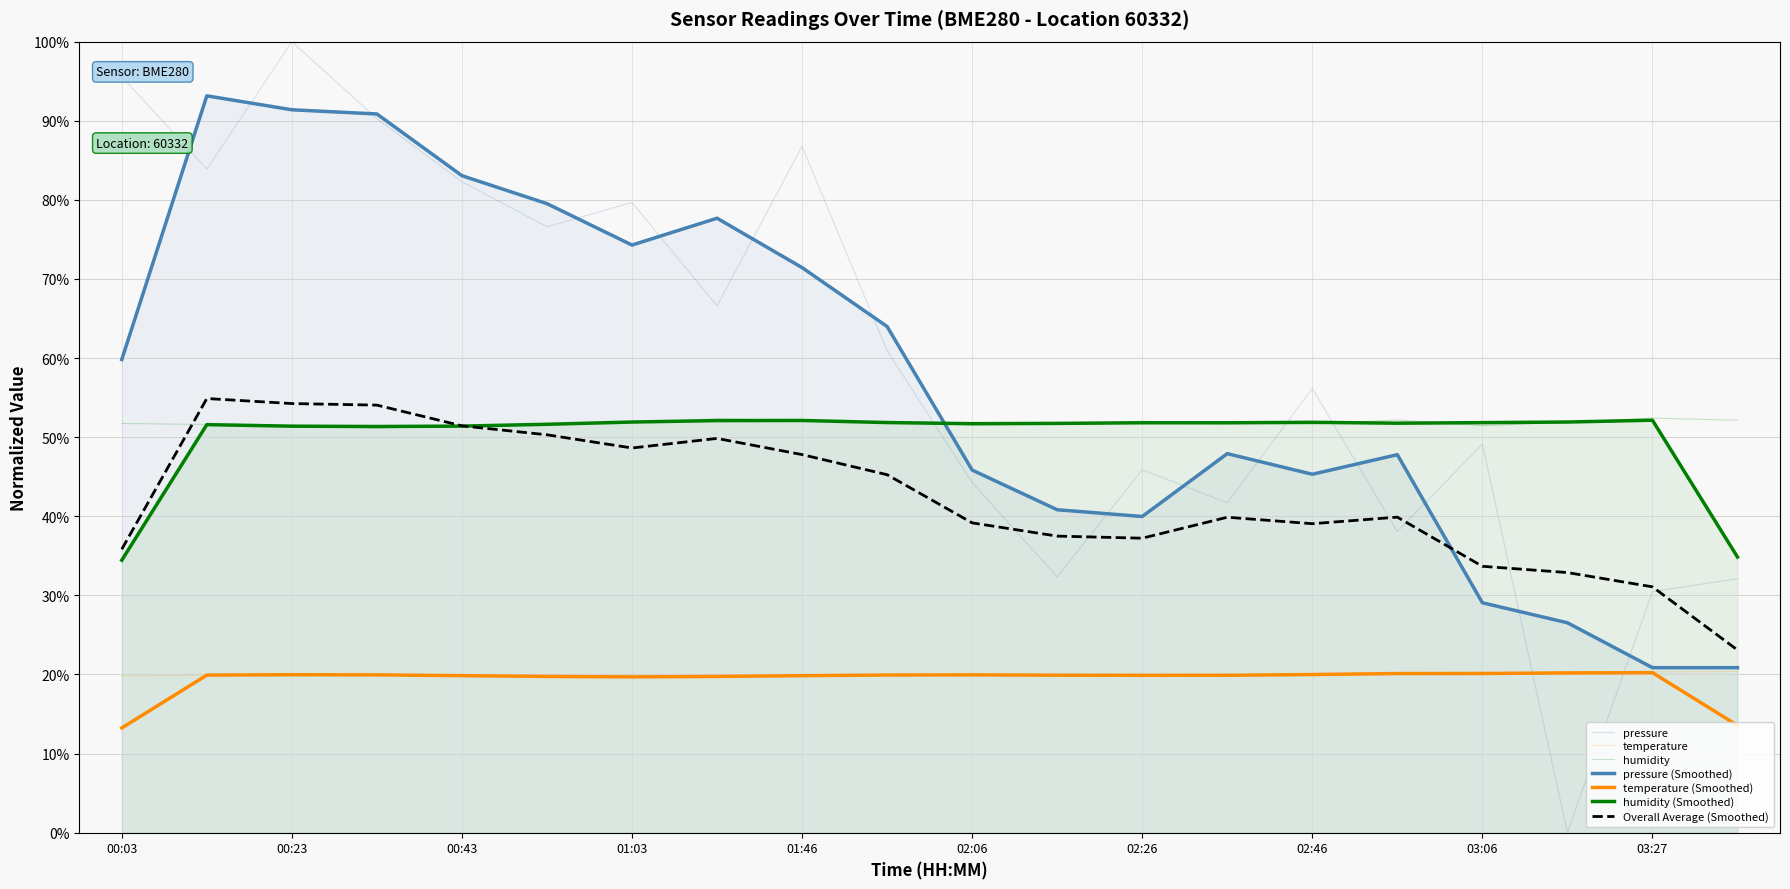

Reading left to right, extract all data points from this chart.

pressure: 95.6	83.9	100.0	90.3	82.3	76.6	79.7	66.6	86.8	60.9	44.3	32.3	45.9	41.7	56.2	38.1	49.1	0.0	30.5	32.1
temperature: 19.8	19.9	20.0	19.9	19.9	19.7	19.6	19.7	19.9	19.9	20.0	20.0	19.8	19.9	20.0	20.1	20.3	20.0	20.3	20.4
humidity: 51.7	51.6	51.4	51.1	51.5	51.6	51.8	52.3	52.1	51.9	51.5	51.7	52.0	51.8	51.7	52.2	51.5	51.9	52.4	52.1